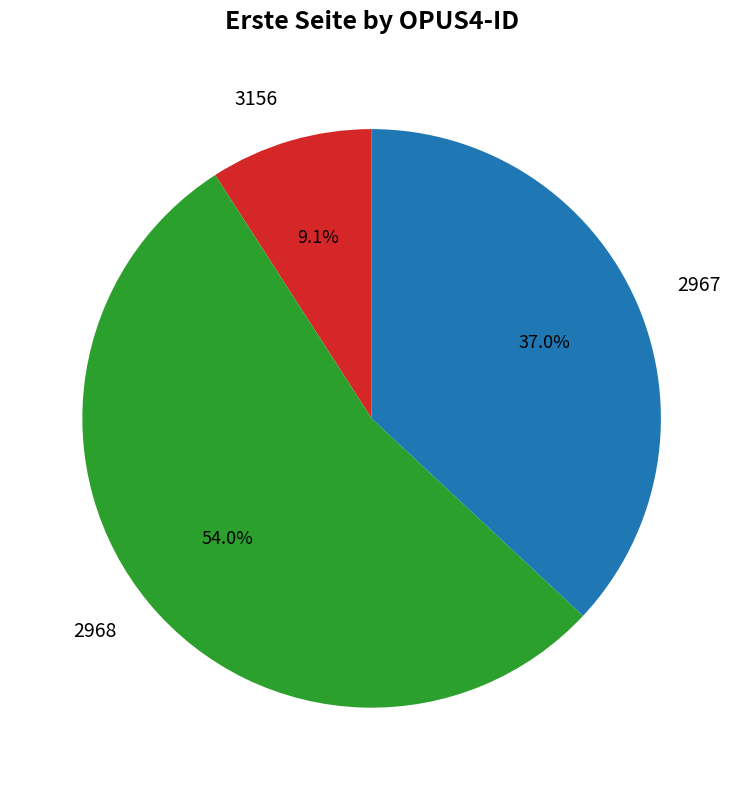

Is there any slice that represents more than half of the pie?

Yes